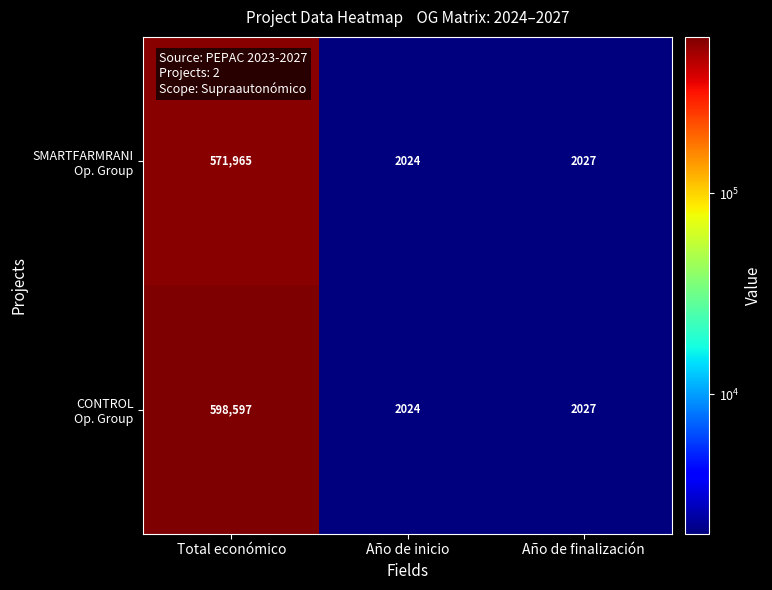

What is the maximum value shown in the chart?

598597